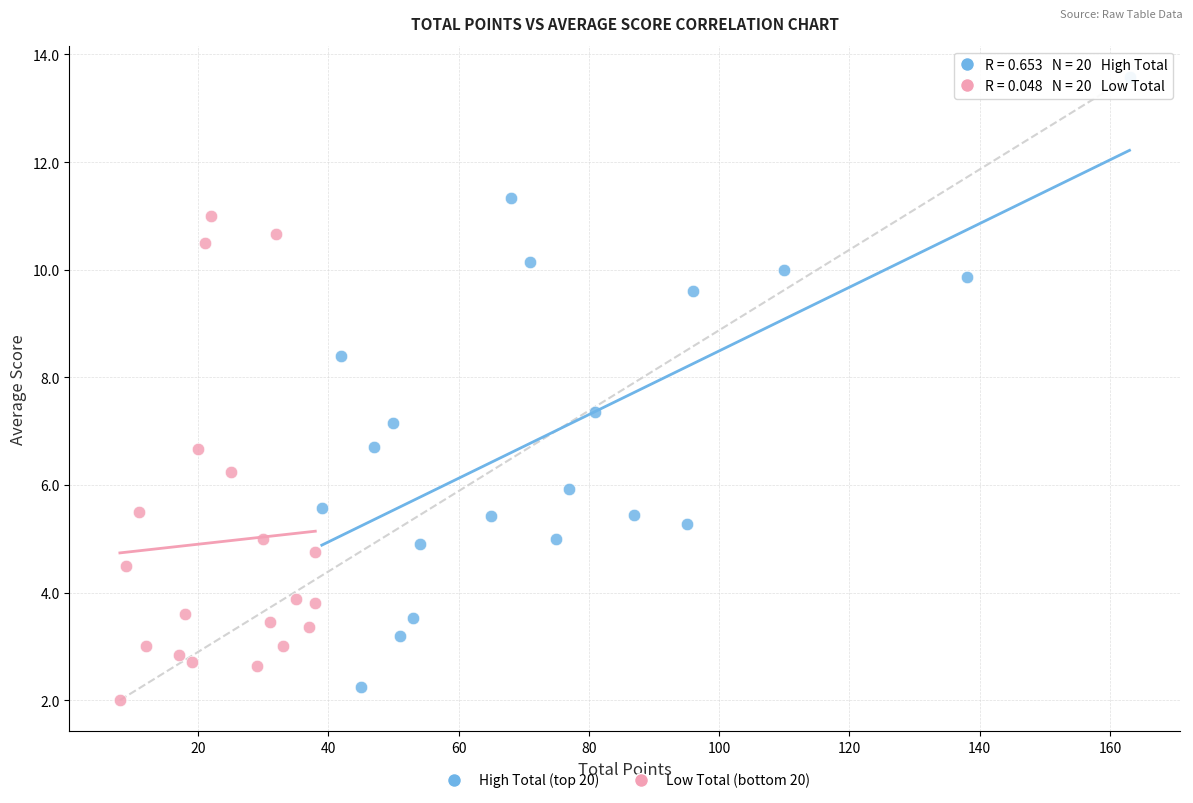

Which series has the largest Y range (max minus min)?

High Total (top 20)